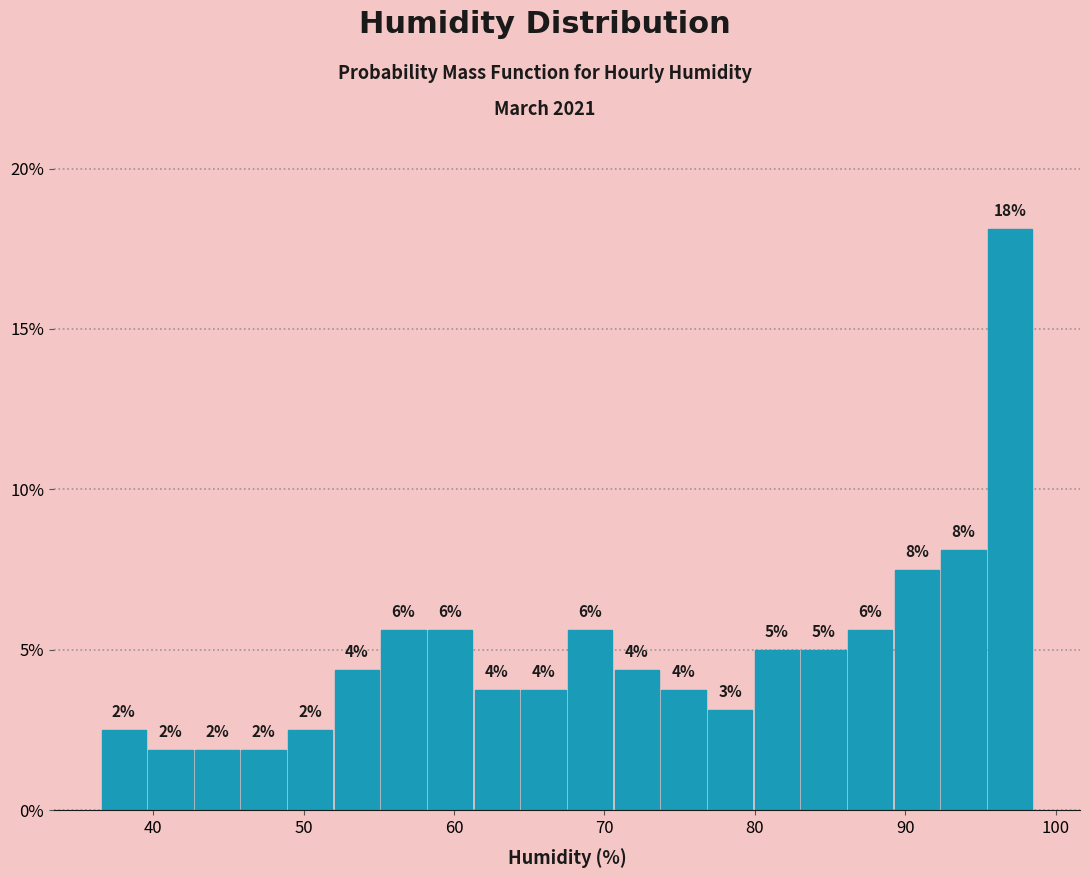

Read against the x-axis, roughly where is the centre of the tallest bar?

97